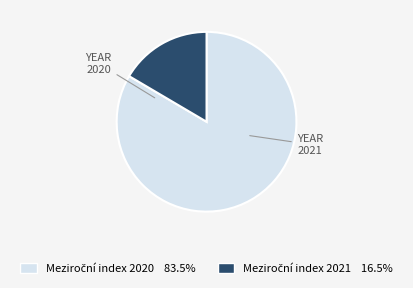

Is there any slice that represents more than half of the pie?

Yes